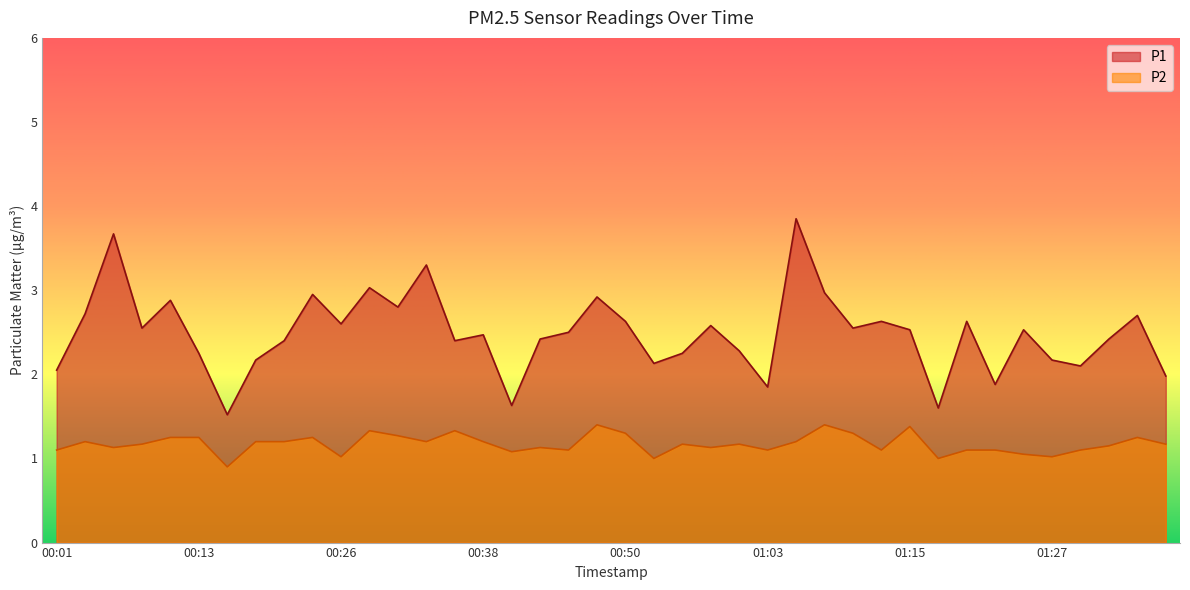

What is the minimum value for P2?

0.9